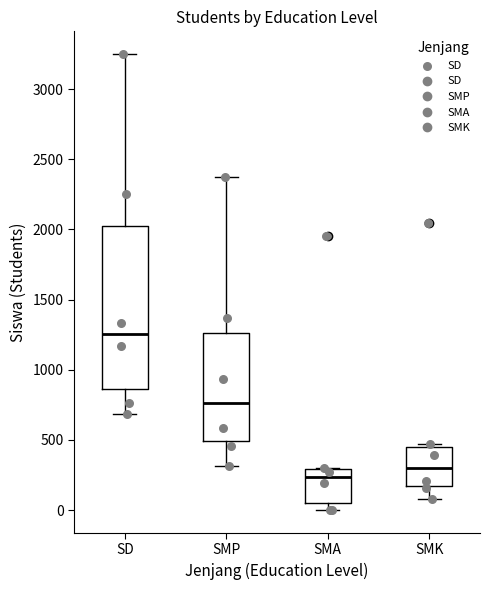

Reading left to right, transcribe this box plot: for each box, give where its median line is, the range the box spans, and where its two whiskers end, as read against the y-axis. The values are not printed on the chart, so give them approximately, as read against the axis.

SD: median 1250, box 850 to 2000, whiskers 700 to 3250
SMP: median 750, box 500 to 1250, whiskers 300 to 2400
SMA: median 250, box 50 to 300, whiskers 0 to 300
SMK: median 300, box 150 to 450, whiskers 100 to 450 (just above the box's upper edge)